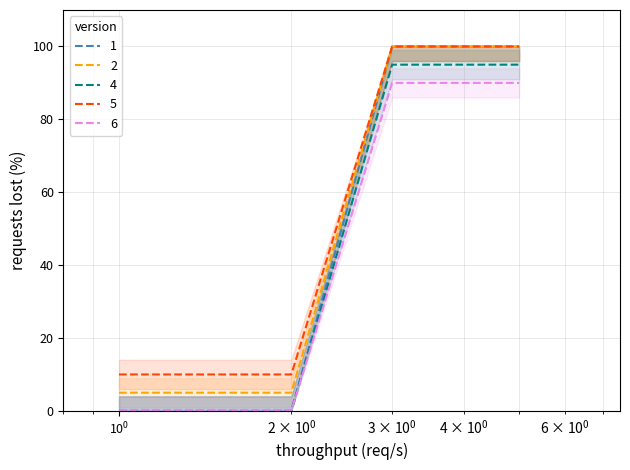

True or false: 6 and 2 intersect in this chart.

False